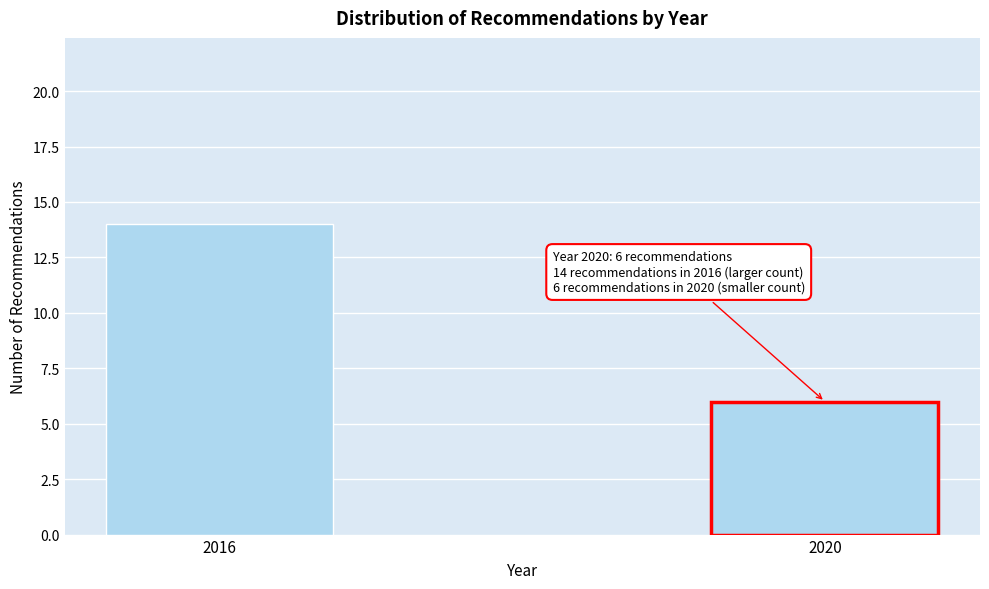

Reading left to right, list all the values displayed in this chart.

2016=14	2020=6